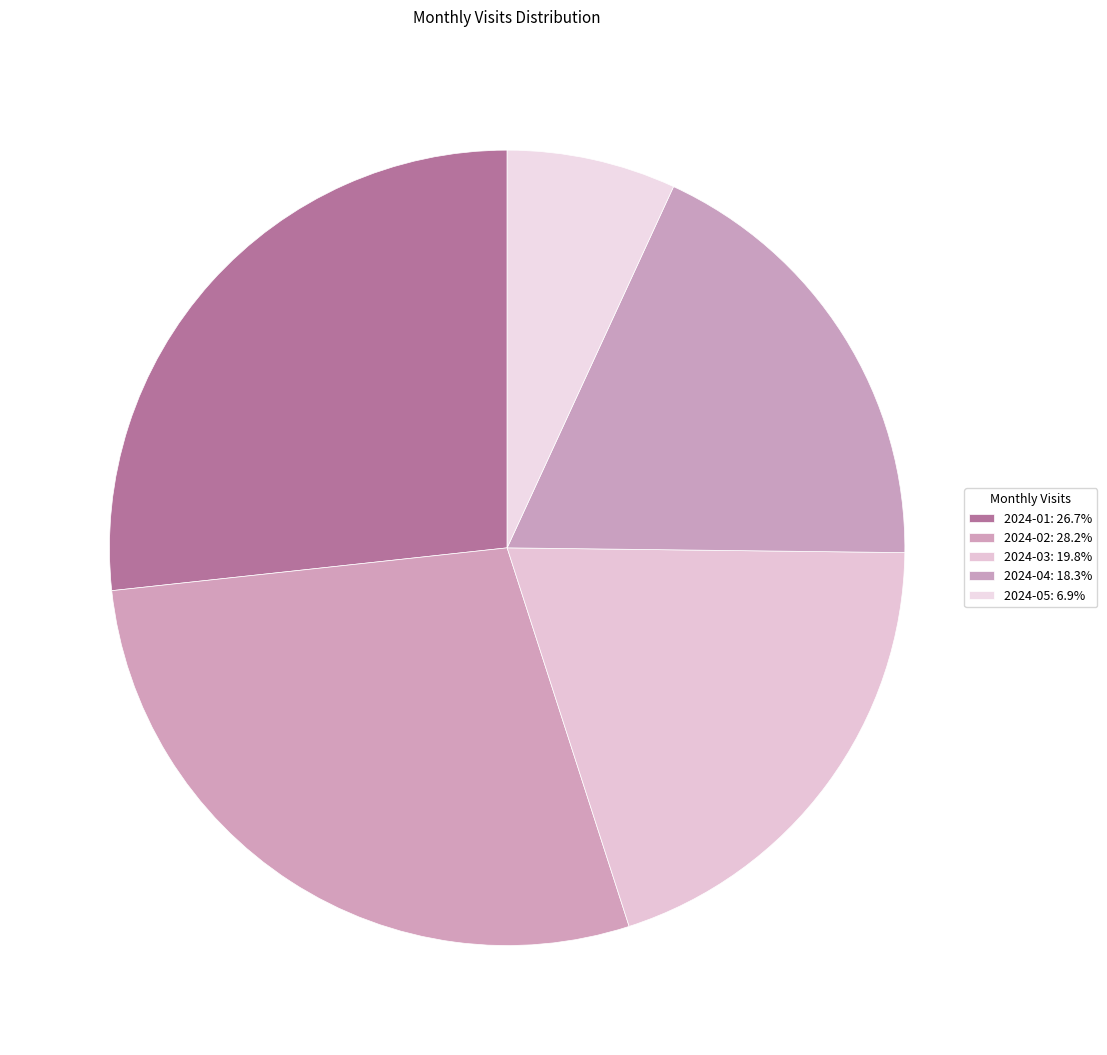

How many segments does this pie chart have?

5